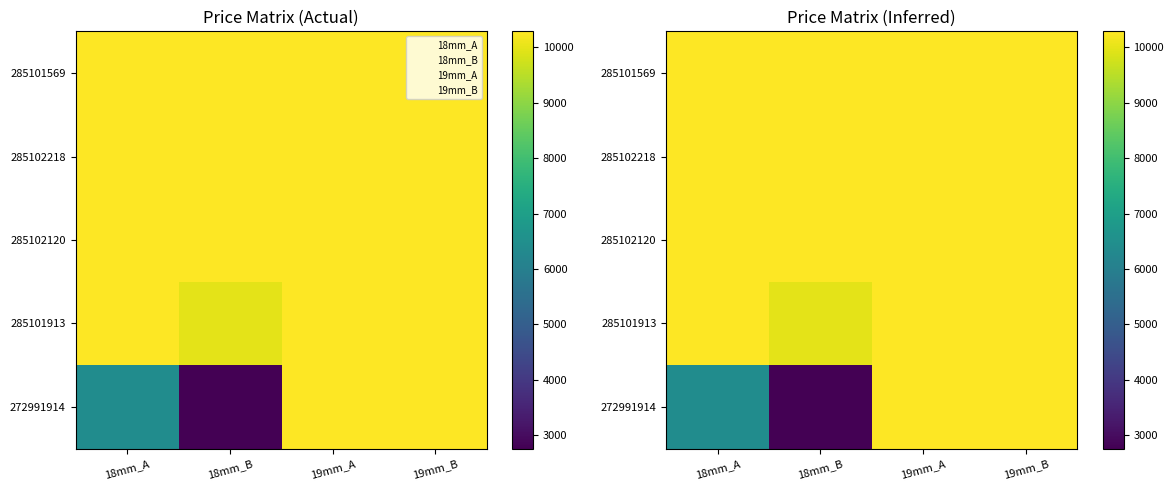

The 285102218 series shows 5239.5 at 19mm_A. True or false?

False